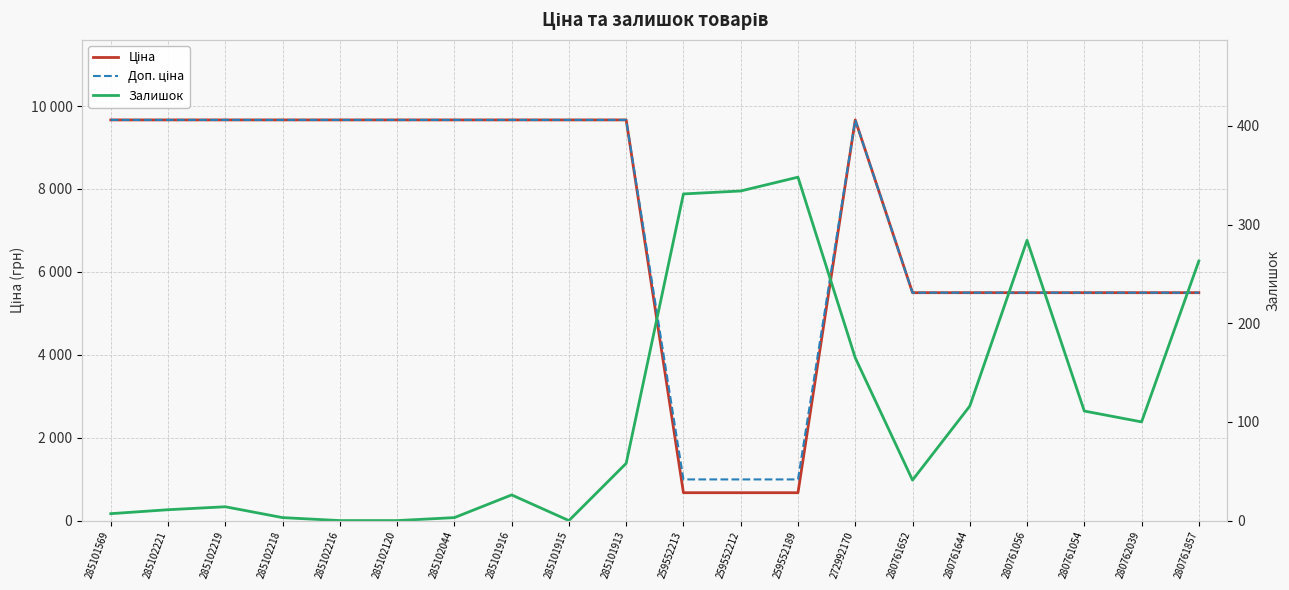

What is the difference between the second highest and minimum values in the Доп. ціна series?

8671.9